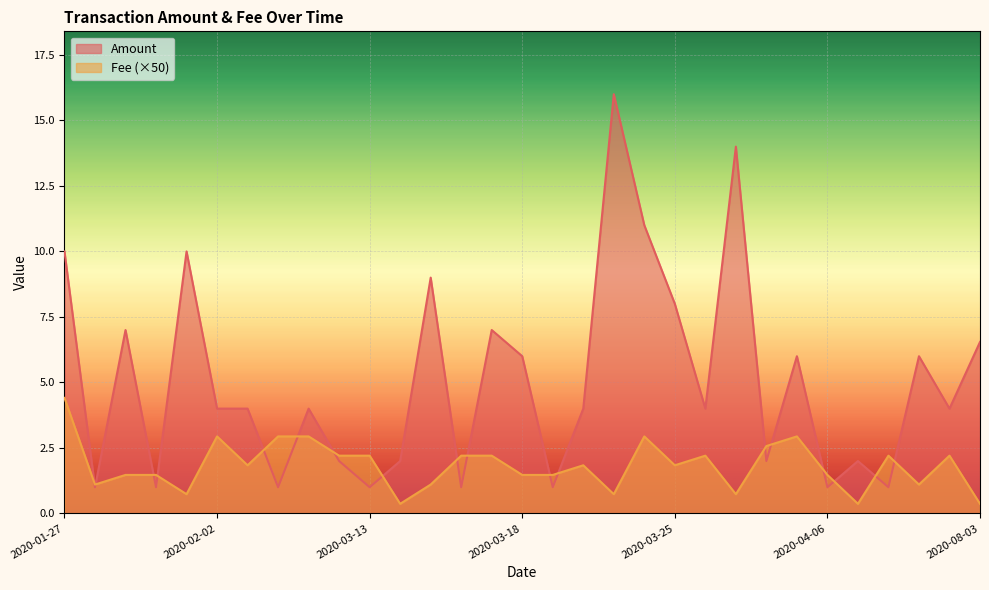

At which label is Amount closest to 8?

2020-03-25